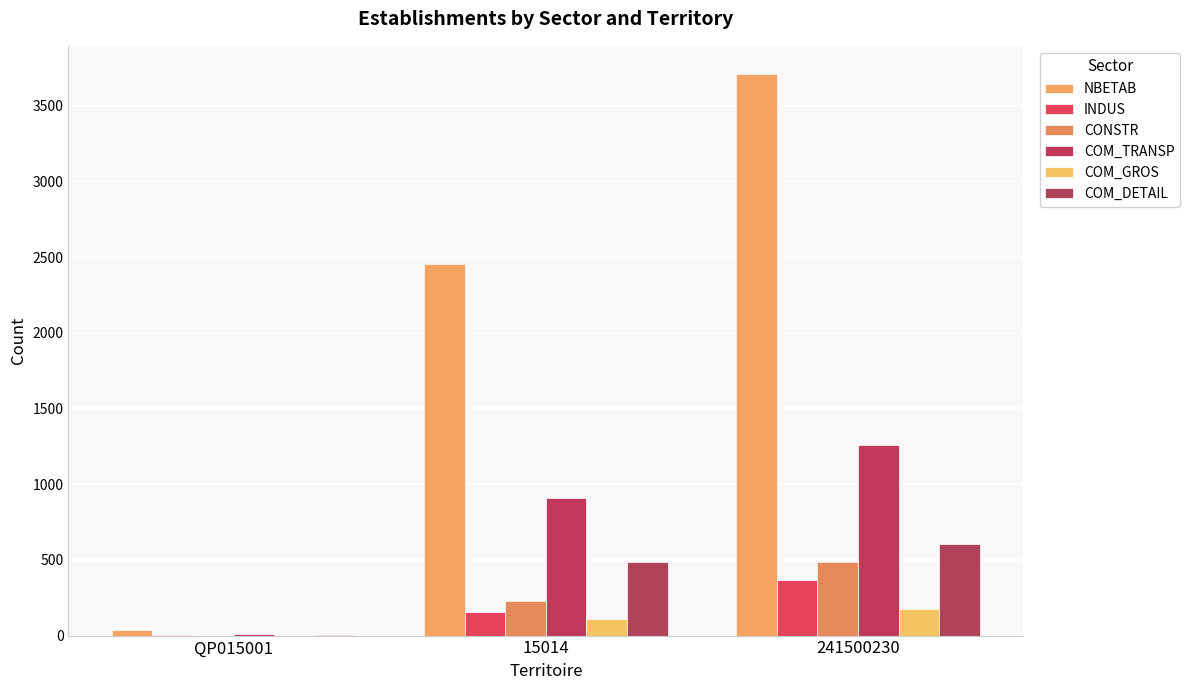

What is the minimum value for NBETAB?

35